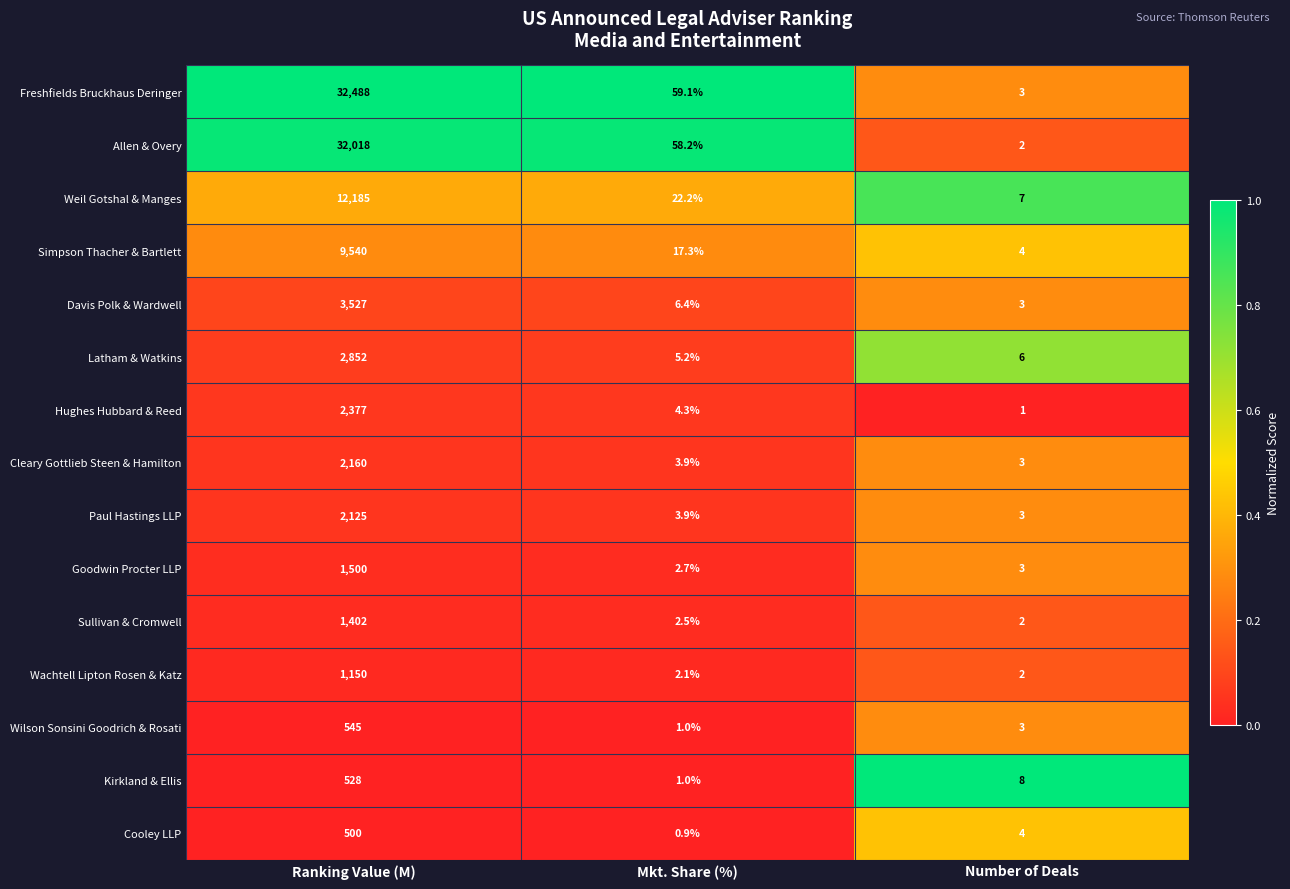

Count the number of data series in this chart.

15